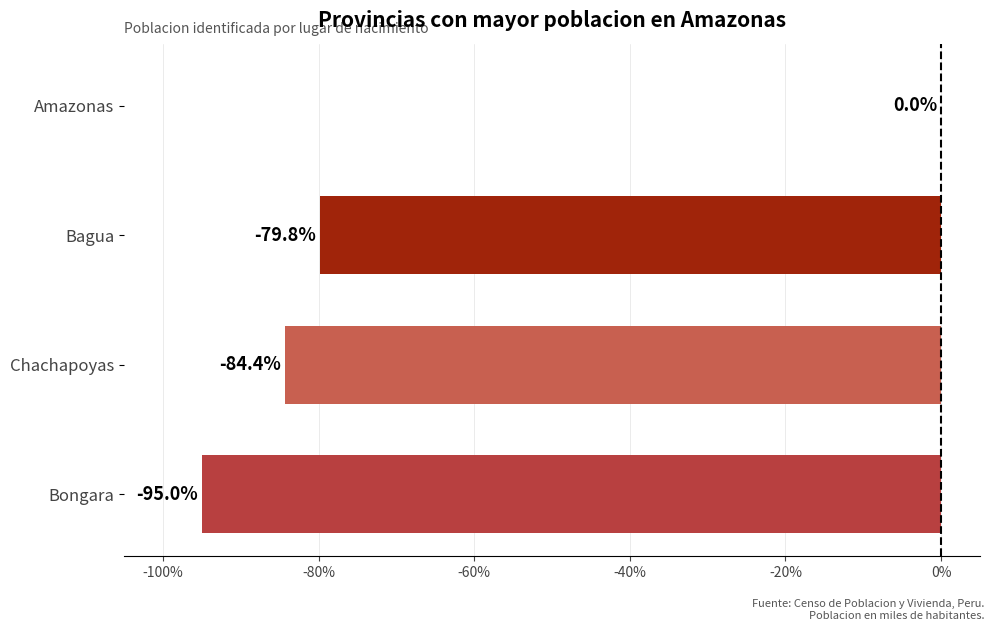

What is the sum of the values at Bongara and Amazonas?

-95.0